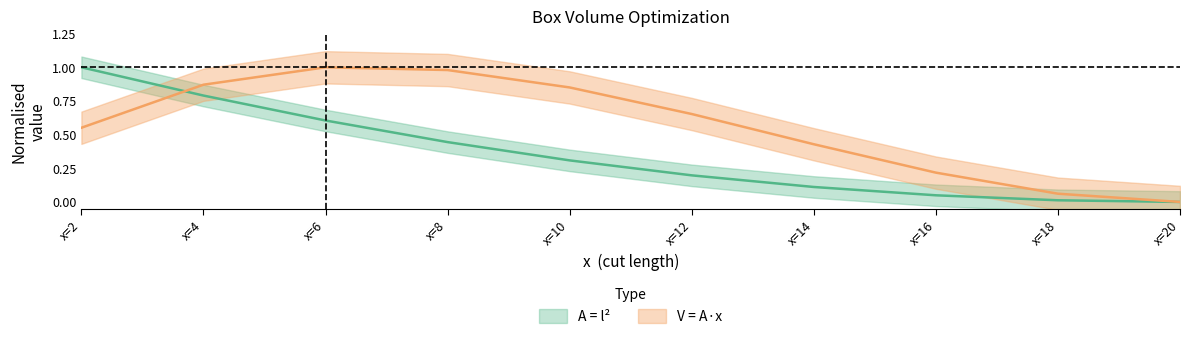

Where do A = l² and V = A·x first cross each other?

x=2 and x=4